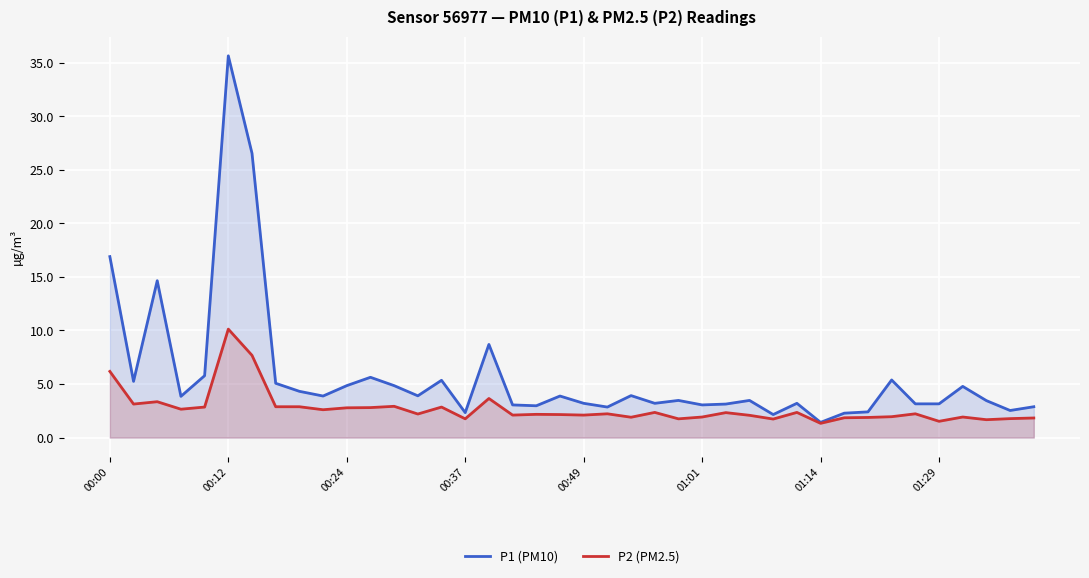

In P2 (PM2.5), how many points are lower than both neighbors (excluding endpoints)?

13